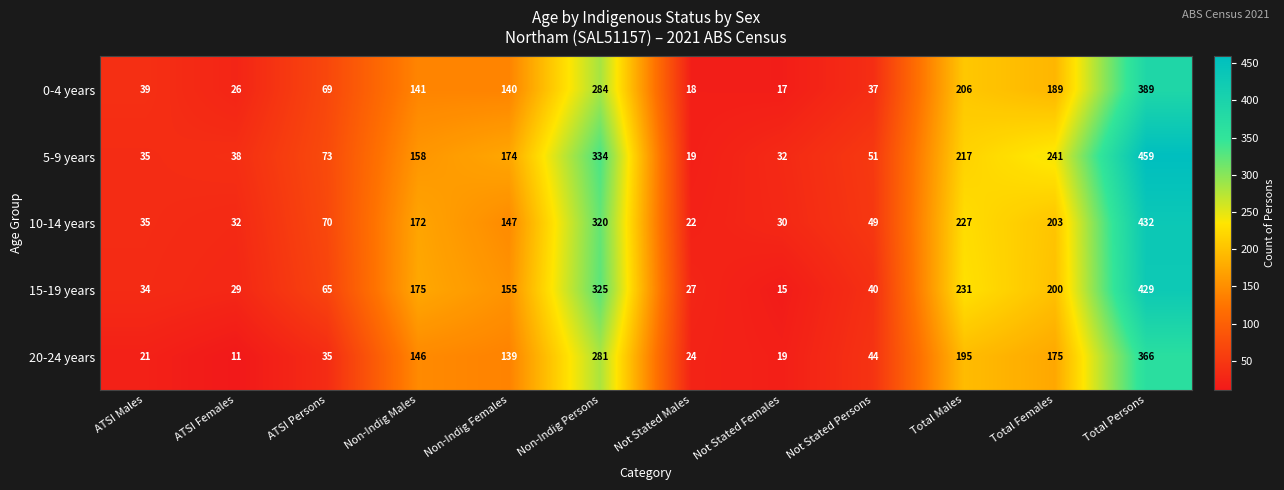

What is the minimum value shown in the chart?

11